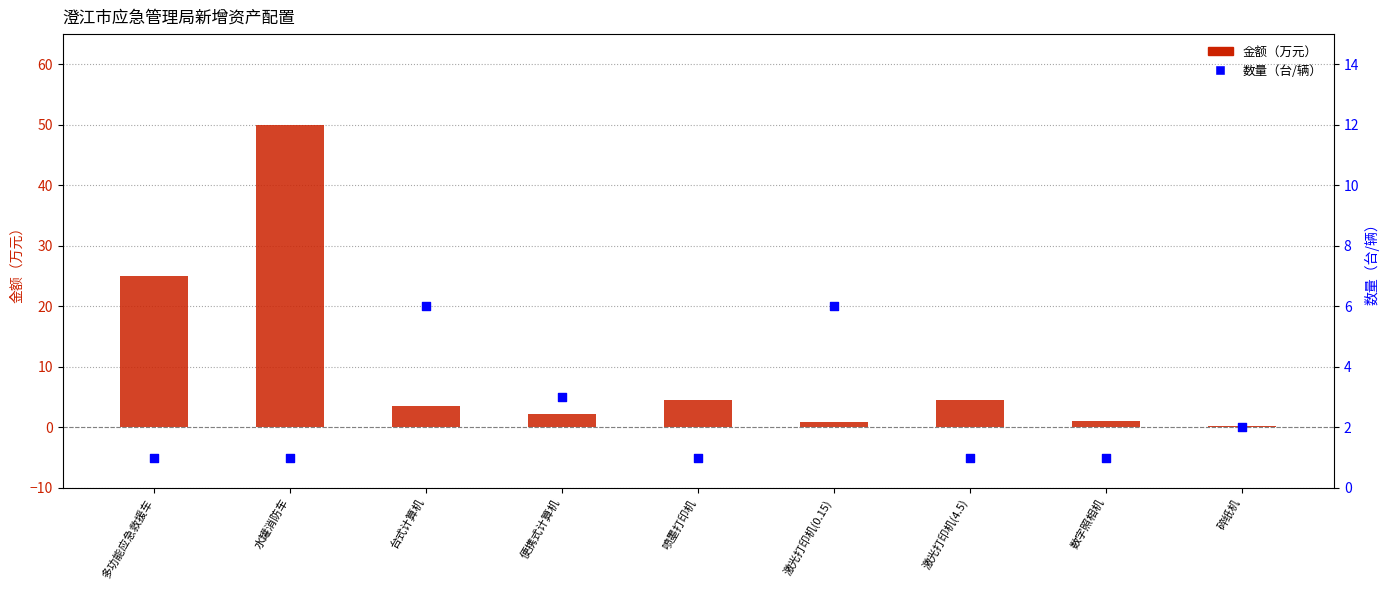

At how many categories does at least one series exceed 31?

1